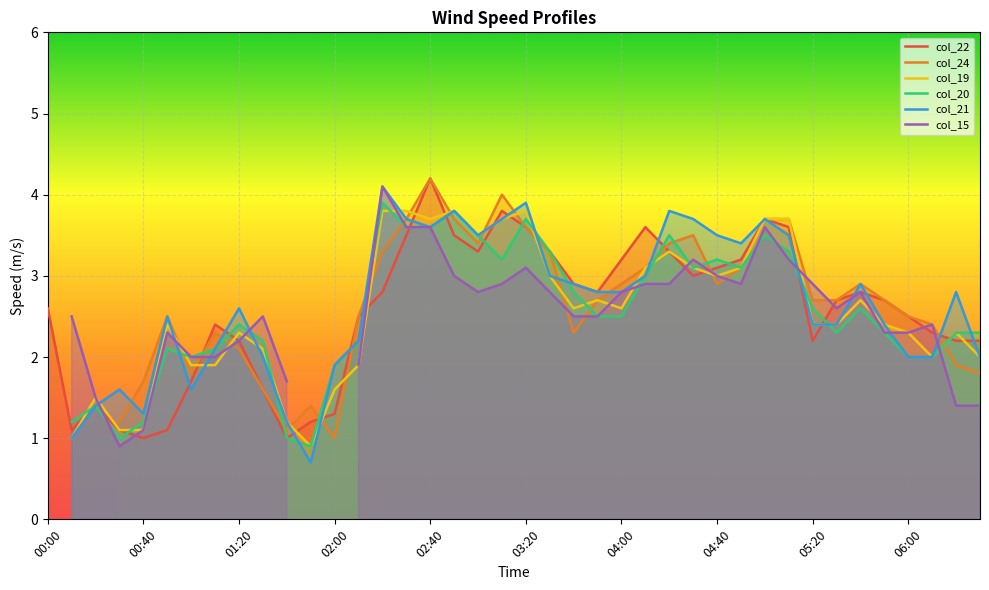

How many values in the col_21 series are below 2?

8